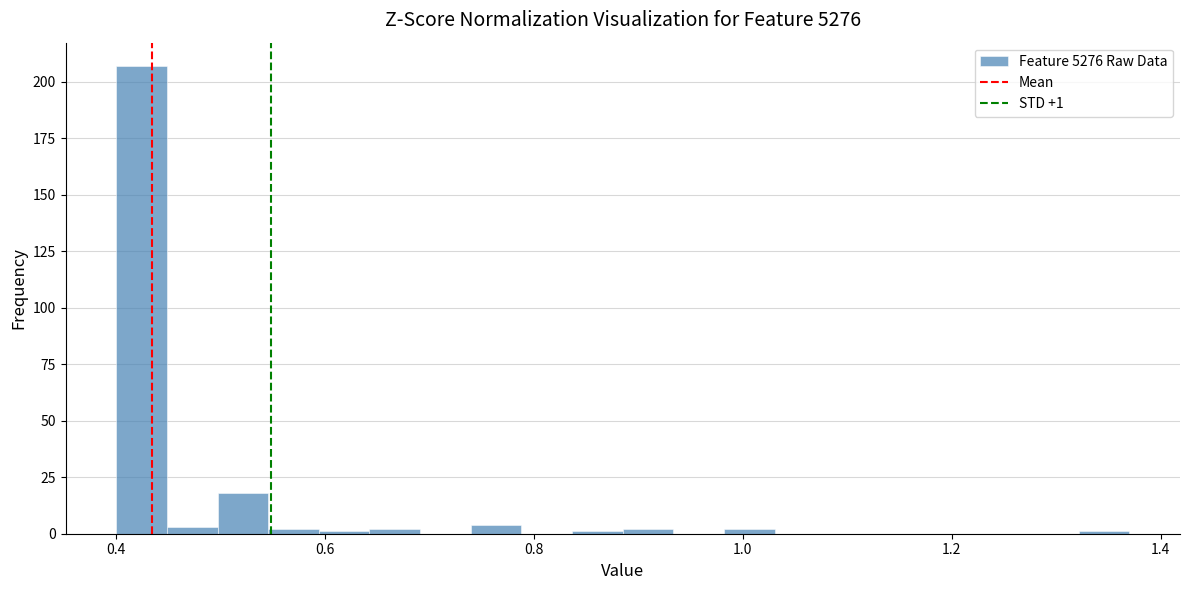

Around what value on the x-axis is the tallest bar? Give the approximate position of its centre, as read against the axis.

0.42